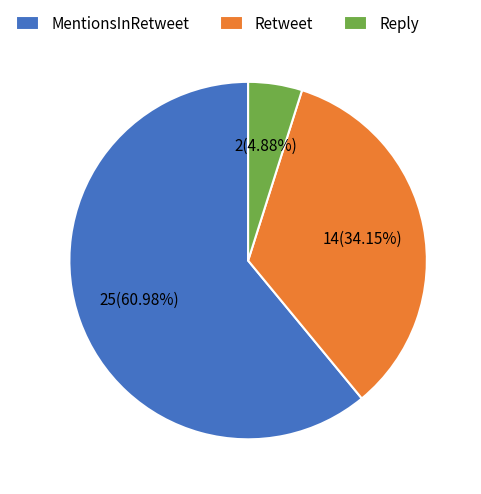

To the nearest percent, what portion does MentionsInRetweet represent?

61%